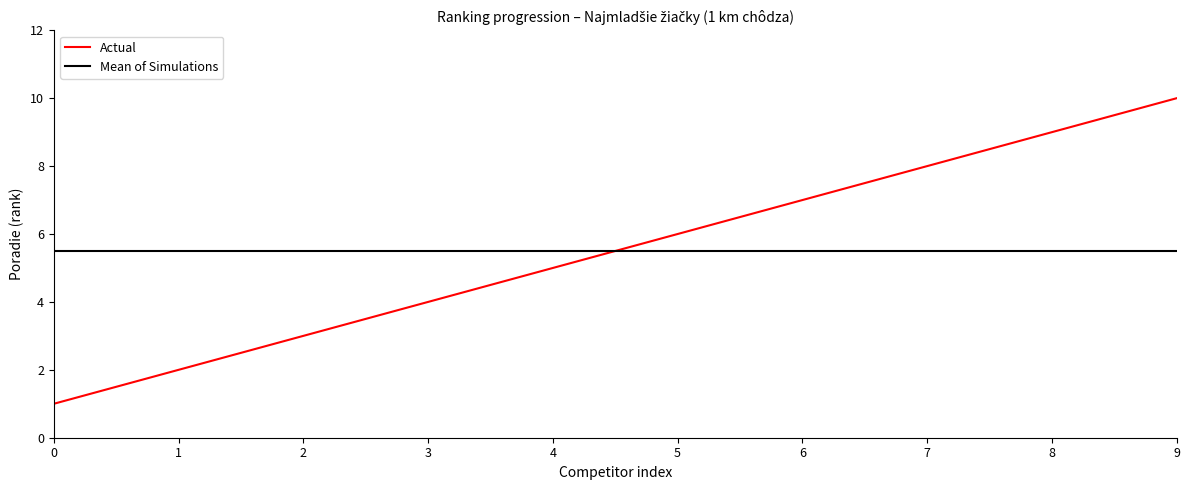

Is the value of Mean of Simulations at 9 greater than the value of Actual at 7?

No